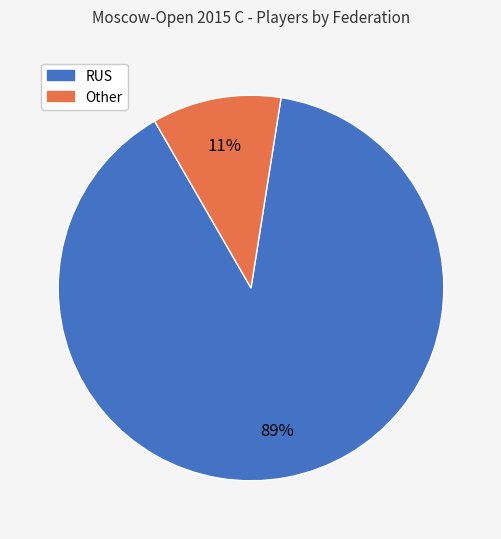

What is the smallest slice in the pie chart?

Other